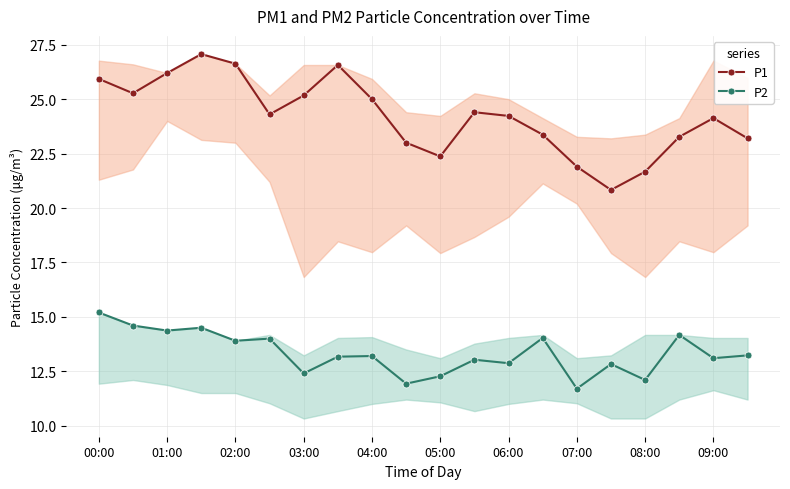

What is the average value of the P2 series?

13.3